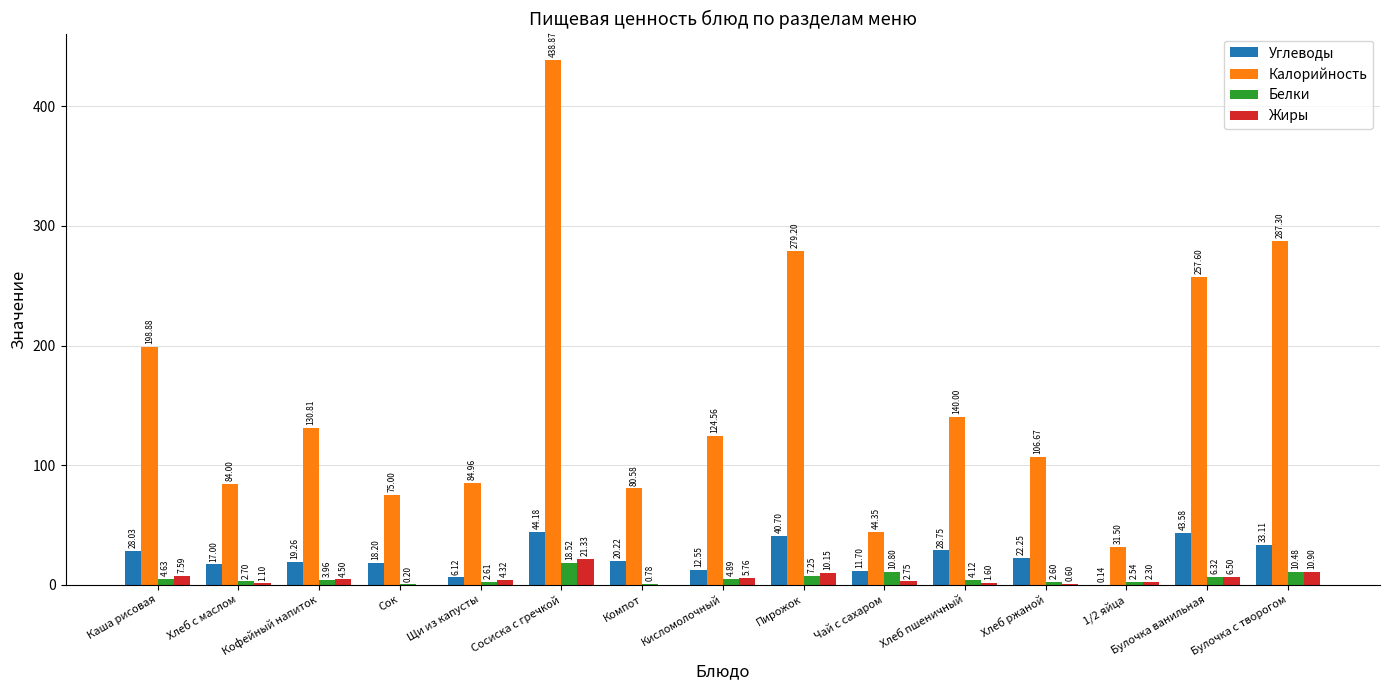

What is the sum of all Жиры values?

79.4